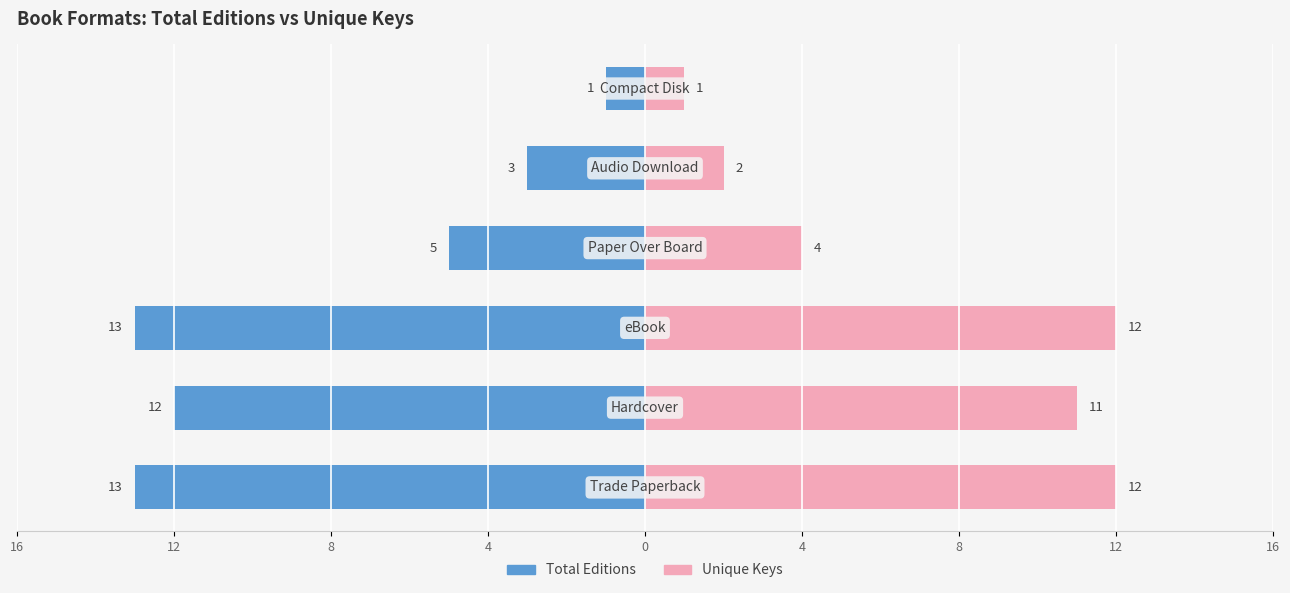

Reading left to right, what are all the values shown in this chart?

Total Editions: -13	-12	-13	-5	-3	-1
Unique Keys: 12	11	12	4	2	1